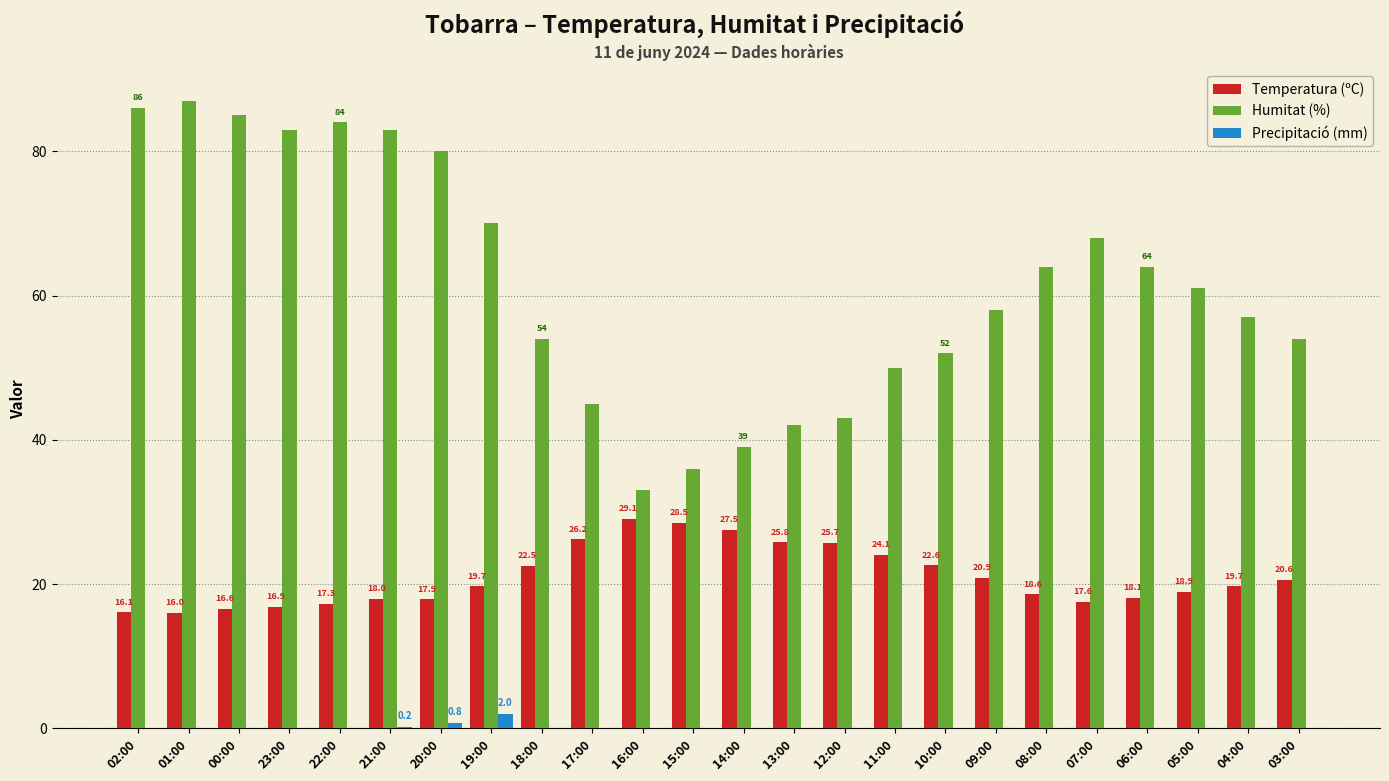

Which series has the largest total across all categories?

Humitat (%)